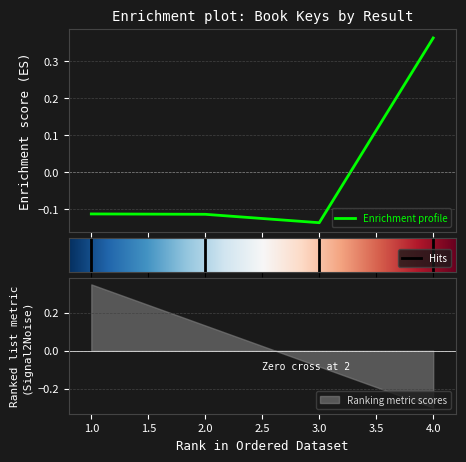

How many negative values are there?

3